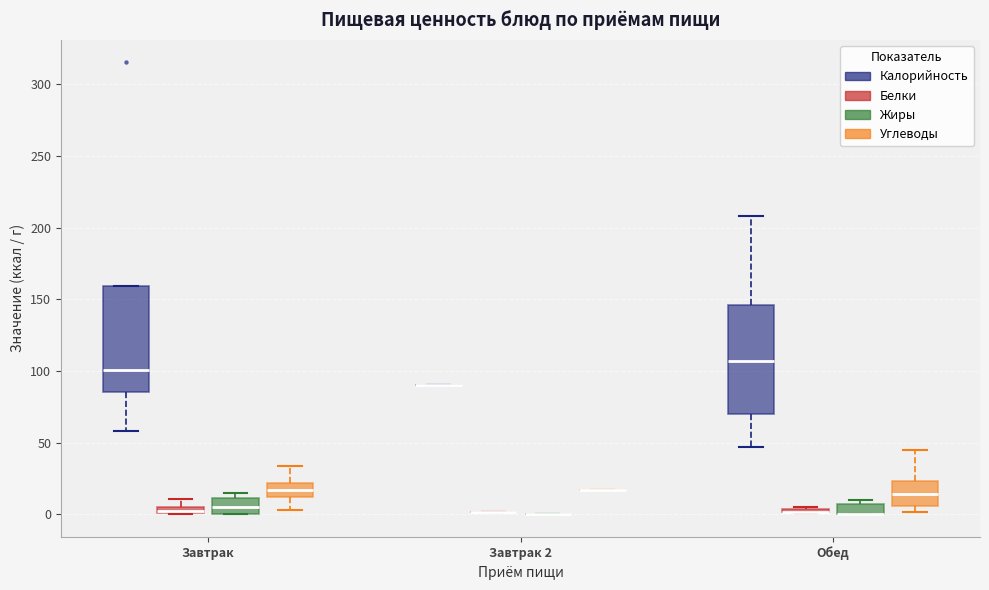

Where is the upper edge of the box for Завтрак (Калорийность) on the y-axis? The values are not printed on the chart, so give them approximately, as read against the axis.

160